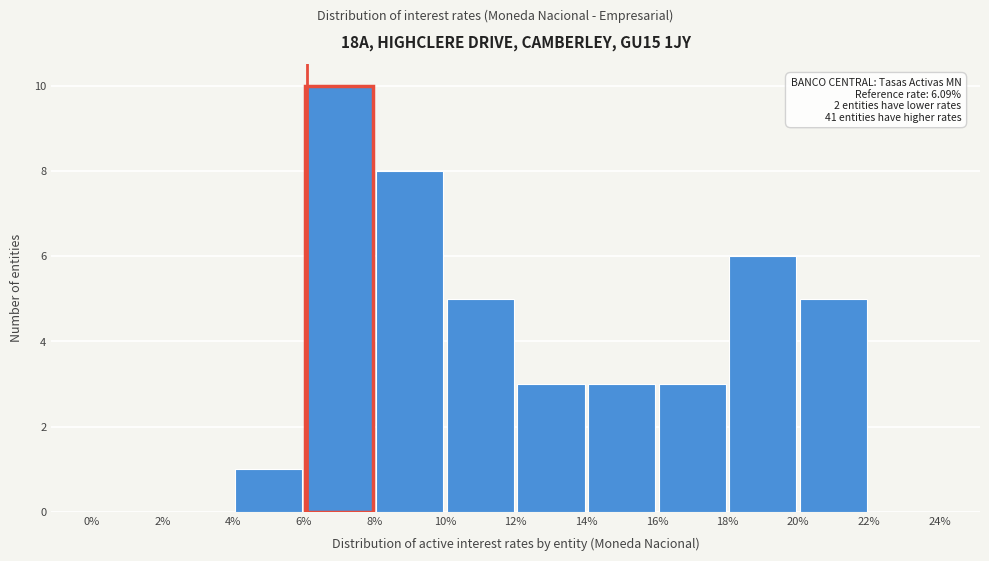

Over which range of the x-axis is the bar tallest?

6% to 8%